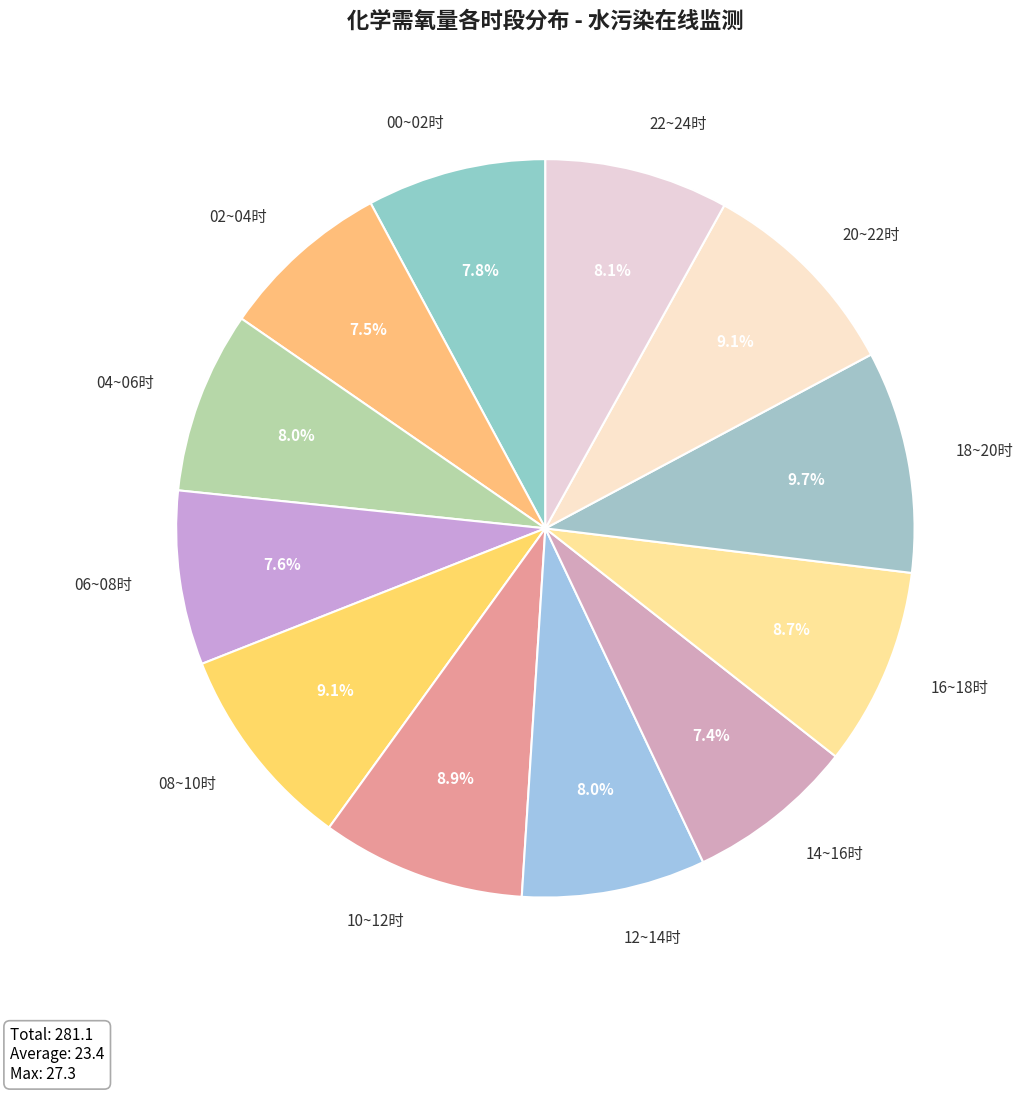

Which has a higher value, 06~08时 or 16~18时?

16~18时